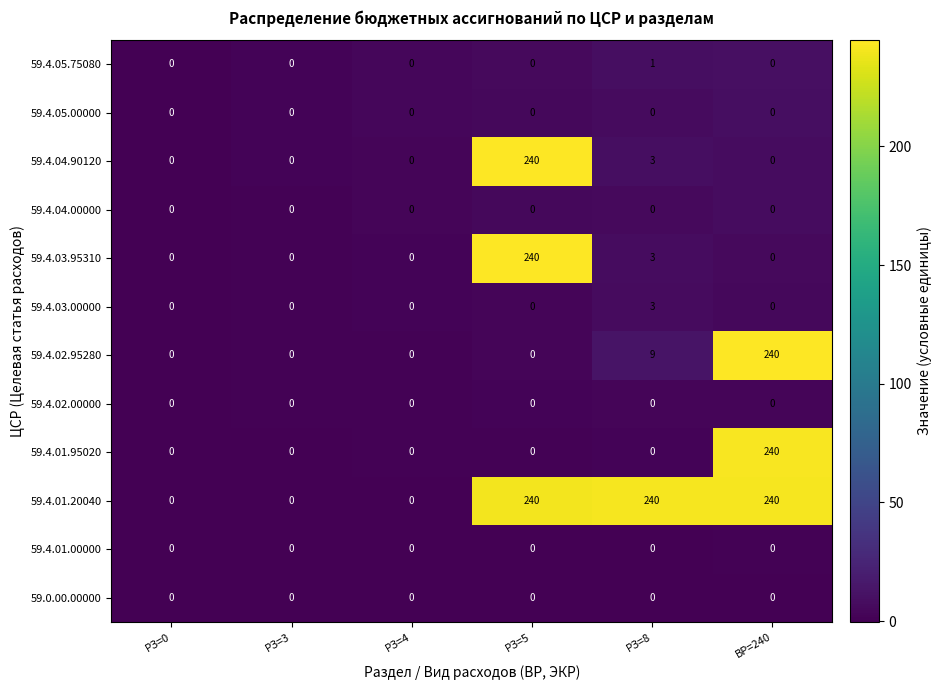

What is the spread (max minus min) of values at ВР=240?

240